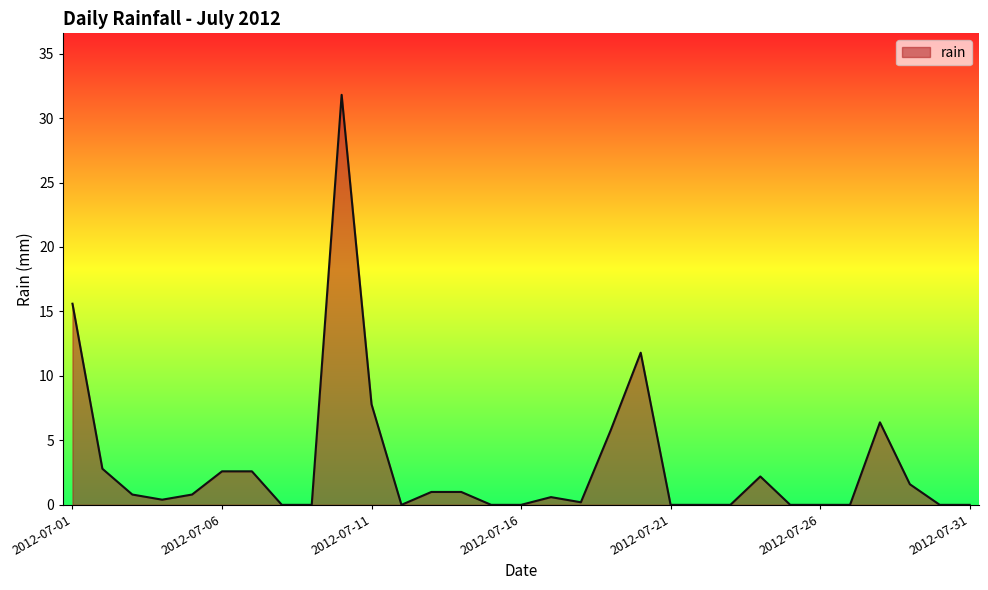

How many lines are shown in the chart?

1